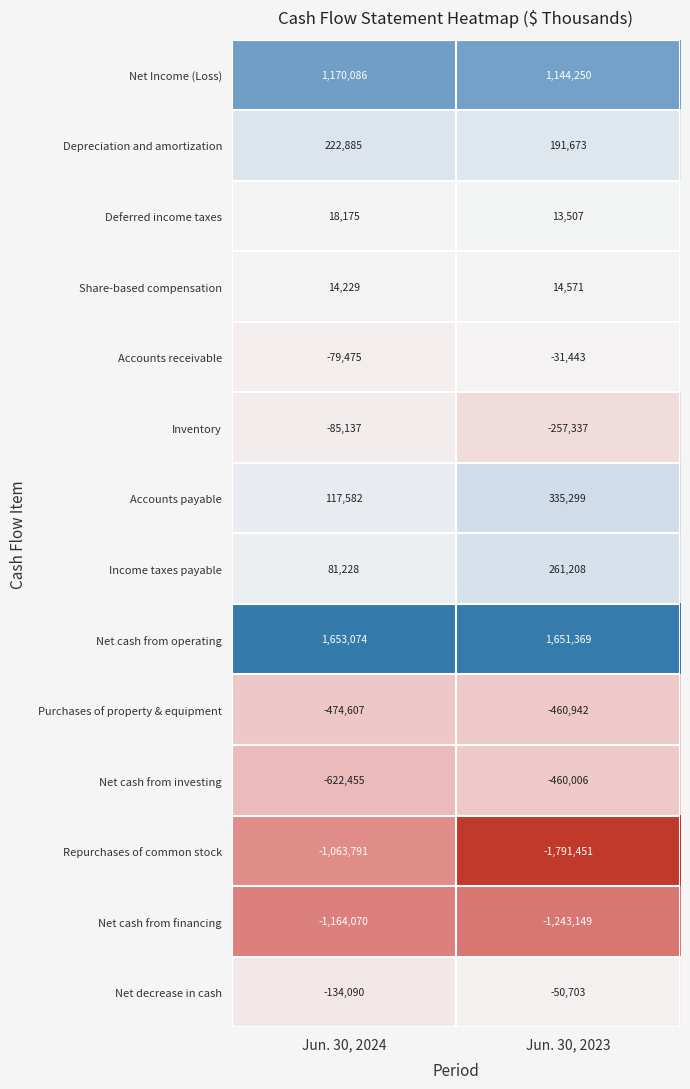

Is it true that Net cash from investing equals -622455 at Jun. 30, 2024?

True